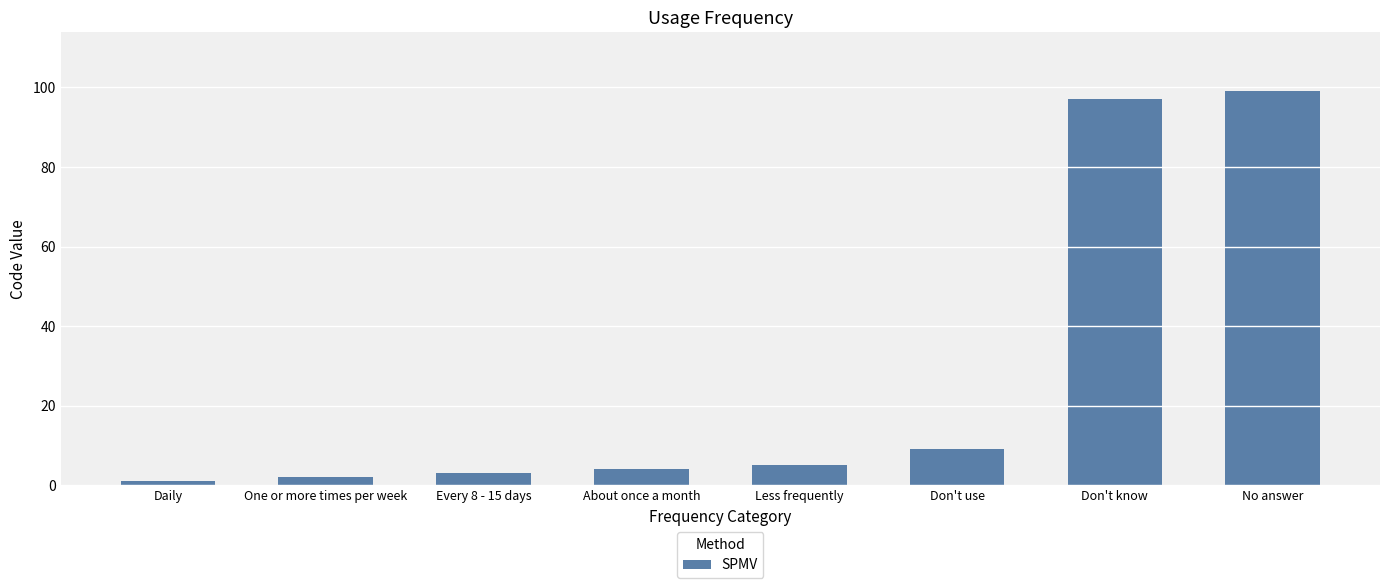

List the labels in order of value, largest first.

No answer, Don't know, Don't use, Less frequently, About once a month, Every 8 - 15 days, One or more times per week, Daily